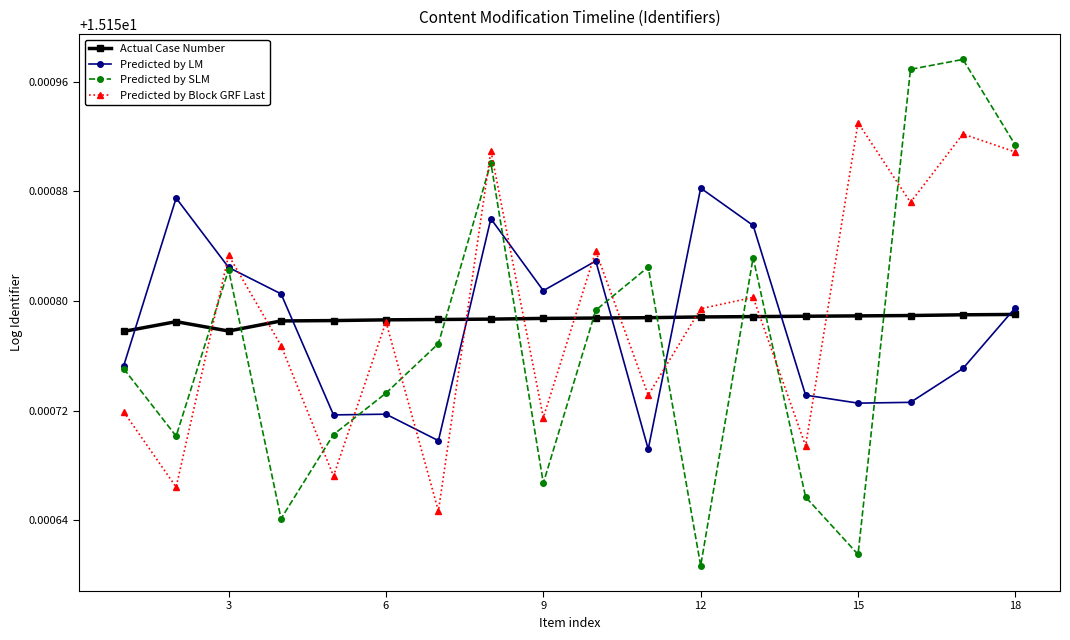

In Predicted by SLM, how many points are higher than both neighbors (excluding endpoints)?

5